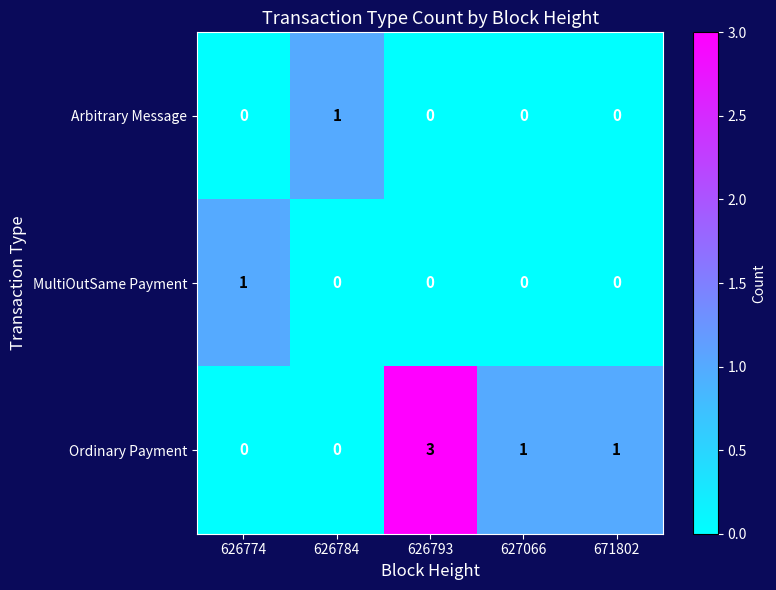

Reading left to right, extract all data points from this chart.

Arbitrary Message: 626774=0	626784=1	626793=0	627066=0	671802=0
MultiOutSame Payment: 626774=1	626784=0	626793=0	627066=0	671802=0
Ordinary Payment: 626774=0	626784=0	626793=3	627066=1	671802=1